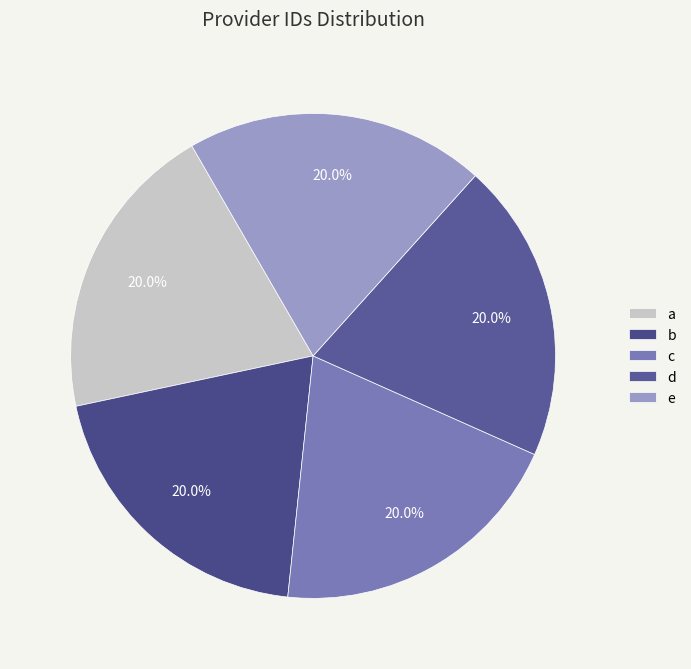

Rank the categories by value from lowest to highest.

e, d, c, b, a